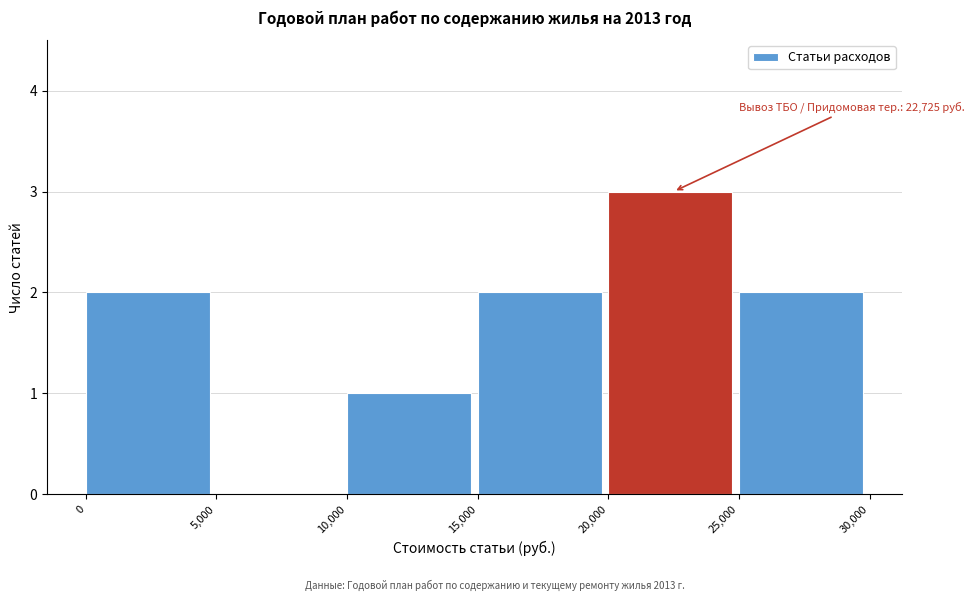

Over which range of the x-axis is the bar tallest?

20,000 to 25,000